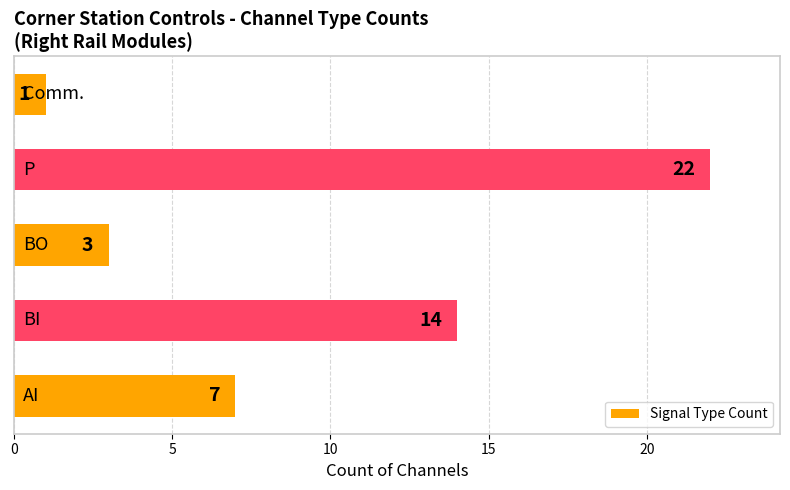

What is the greatest value displayed?

22